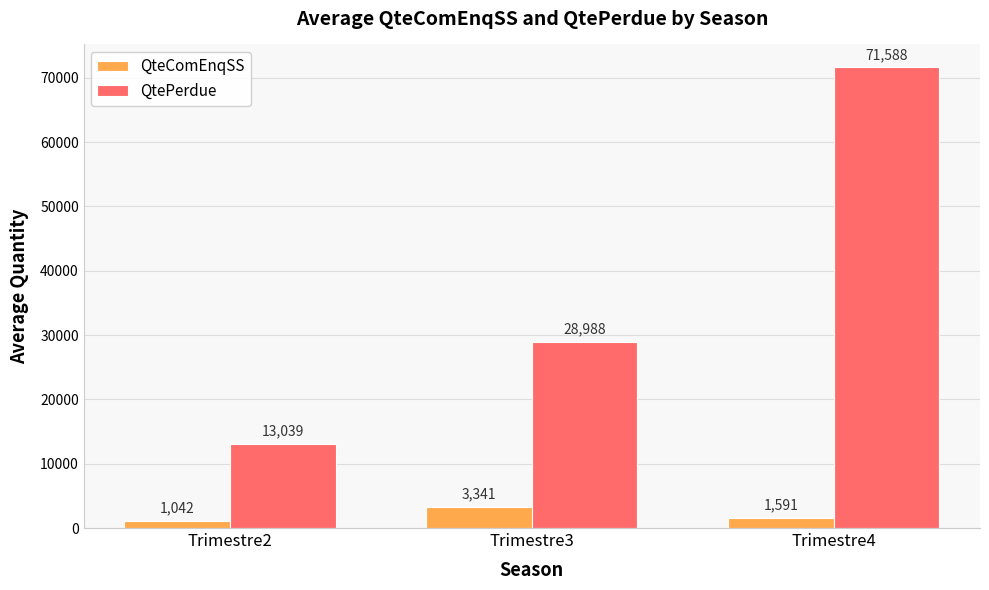

At which label does QteComEnqSS reach its peak?

Trimestre3